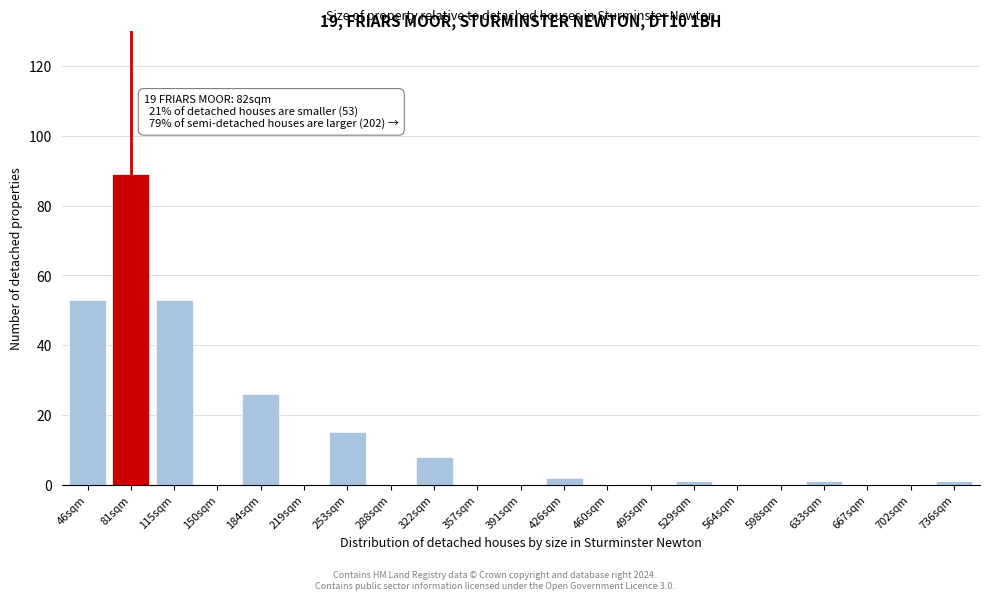

Reading left to right, list all the values displayed in this chart.

46sqm=53	81sqm=89	115sqm=53	150sqm=0	184sqm=26	219sqm=0	253sqm=15	288sqm=0	322sqm=8	357sqm=0	391sqm=0	426sqm=2	460sqm=0	495sqm=0	529sqm=1	564sqm=0	598sqm=0	633sqm=1	667sqm=0	702sqm=0	736sqm=1